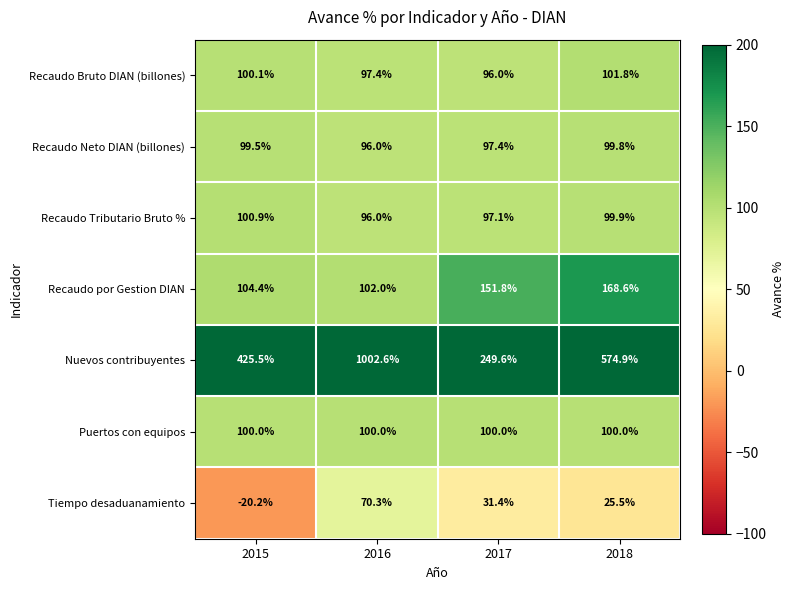

Reading left to right, list all the values displayed in this chart.

Recaudo Bruto DIAN (billones): 100.1	97.4	96.0	101.8
Recaudo Neto DIAN (billones): 99.5	96.0	97.4	99.8
Recaudo Tributario Bruto %: 100.9	96.0	97.1	99.9
Recaudo por Gestion DIAN: 104.4	102.0	151.8	168.6
Nuevos contribuyentes: 425.5	1002.6	249.6	574.9
Puertos con equipos: 100.0	100.0	100.0	100.0
Tiempo desaduanamiento: -20.2	70.3	31.4	25.5